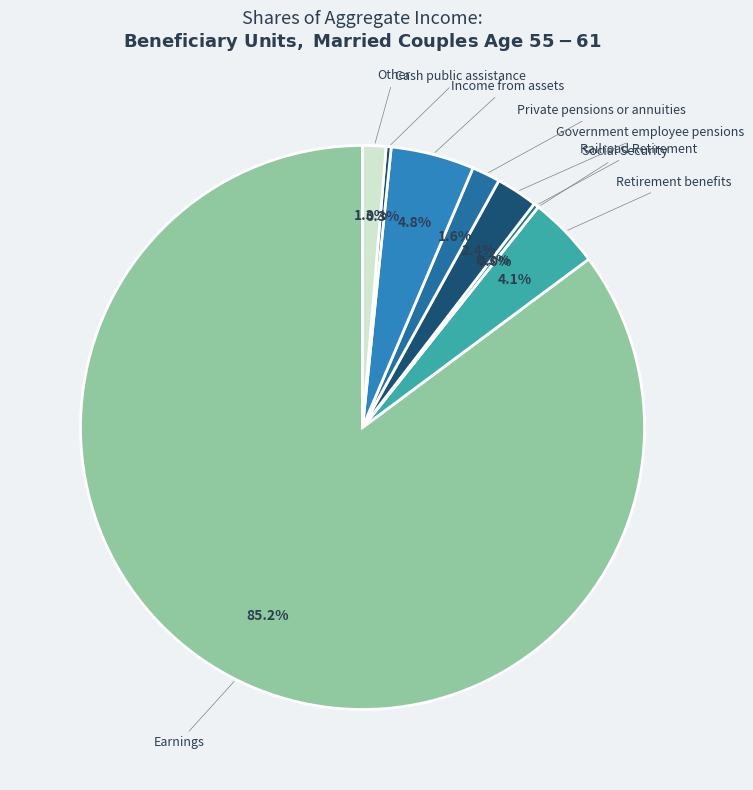

True or false: Income from assets accounts for 1% of the total.

False